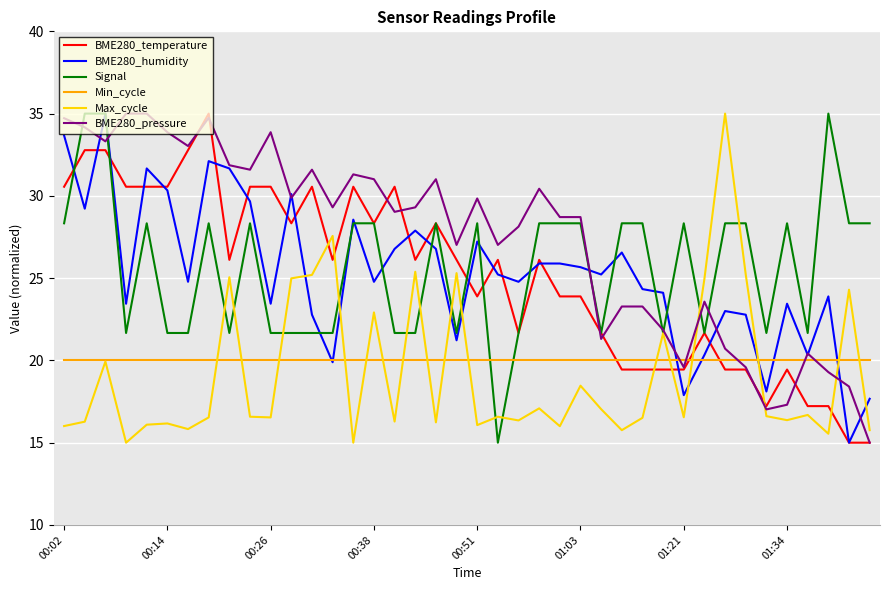

True or false: Min_cycle and Signal intersect in this chart.

True